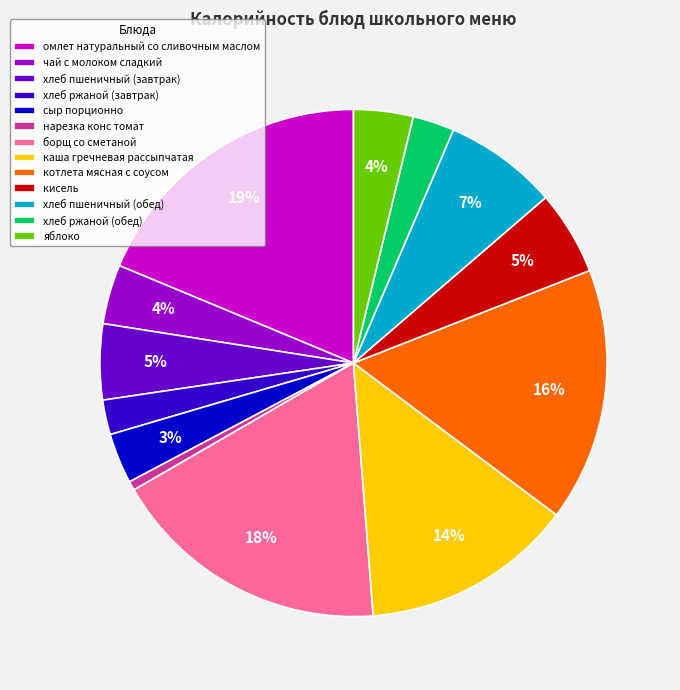

Approximately how many times larger is the value at хлеб пшеничный (завтрак) compared to каша гречневая рассыпчатая?

0.4